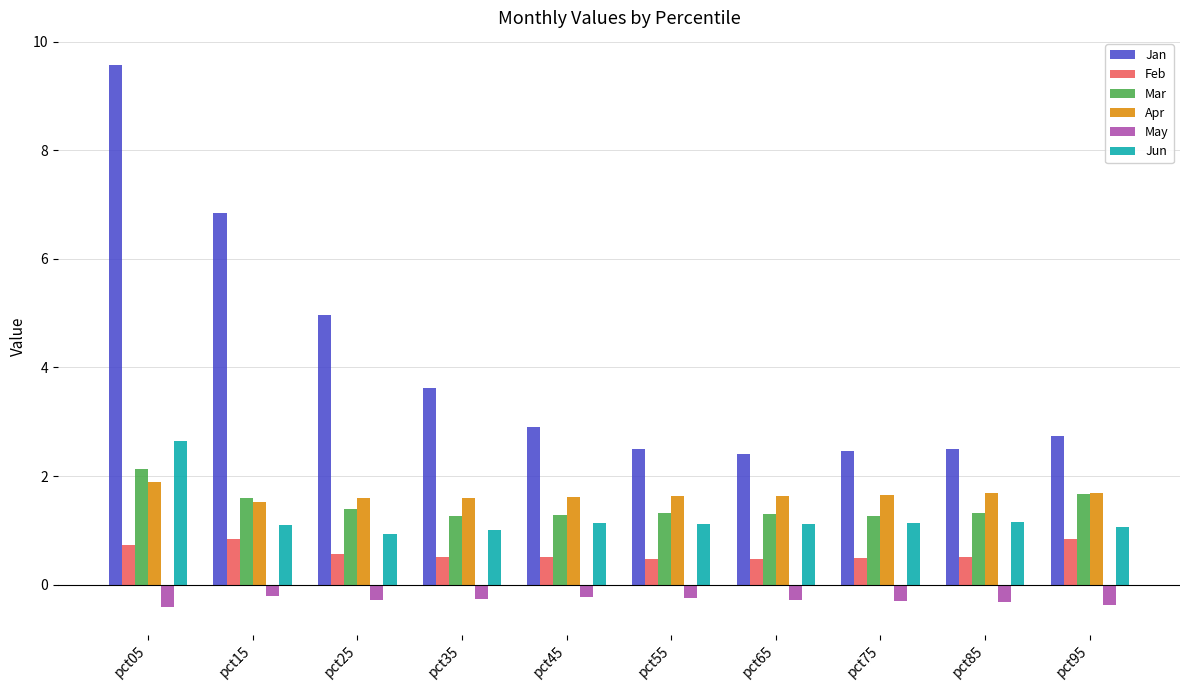

How many bars are there in total?

60